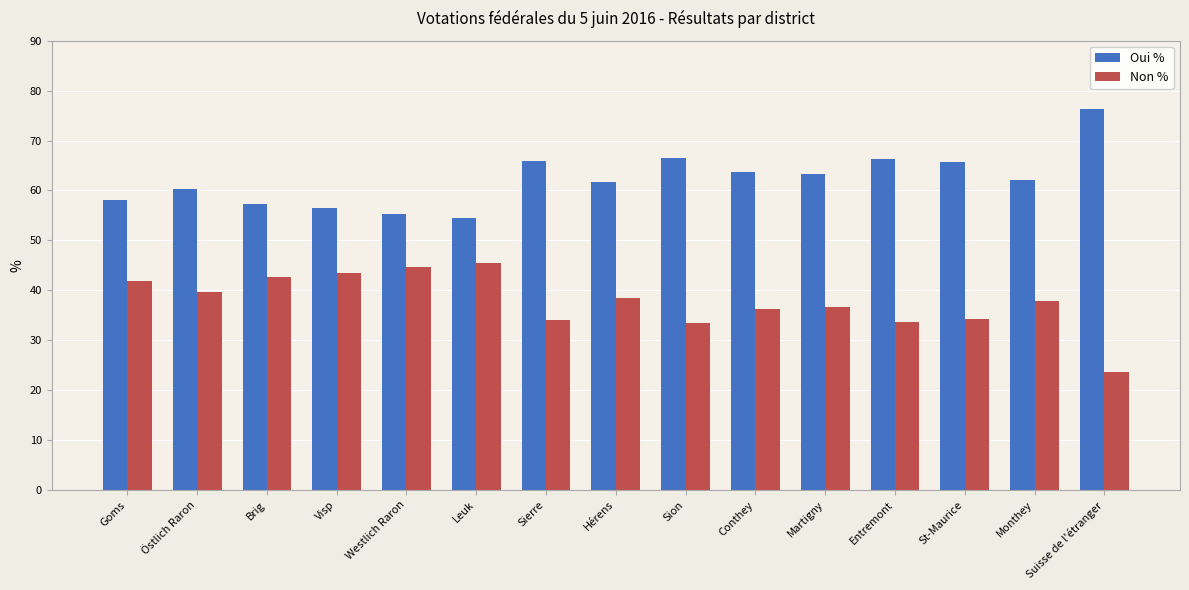

Does the chart contain stacked bars?

No